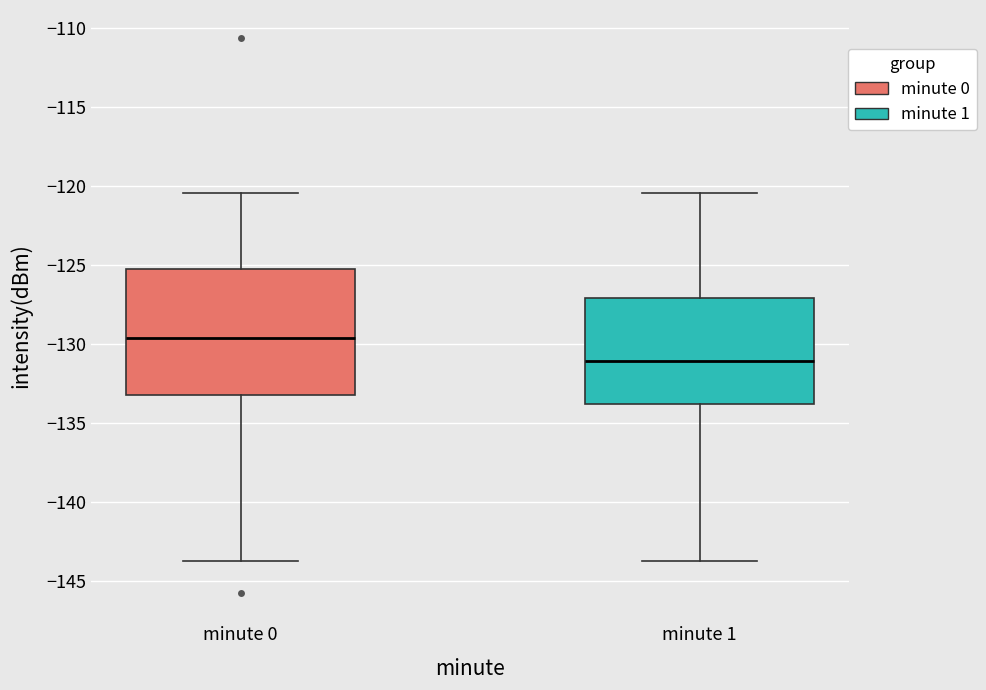

Reading left to right, transcribe this box plot: for each box, give where its median line is, the range the box spans, and where its two whiskers end, as read against the y-axis. The values are not printed on the chart, so give them approximately, as read against the axis.

minute 0: median -129.5, box -133.0 to -125.0, whiskers -143.5 to -120.5
minute 1: median -131.0, box -134.0 to -127.0, whiskers -143.5 to -120.5